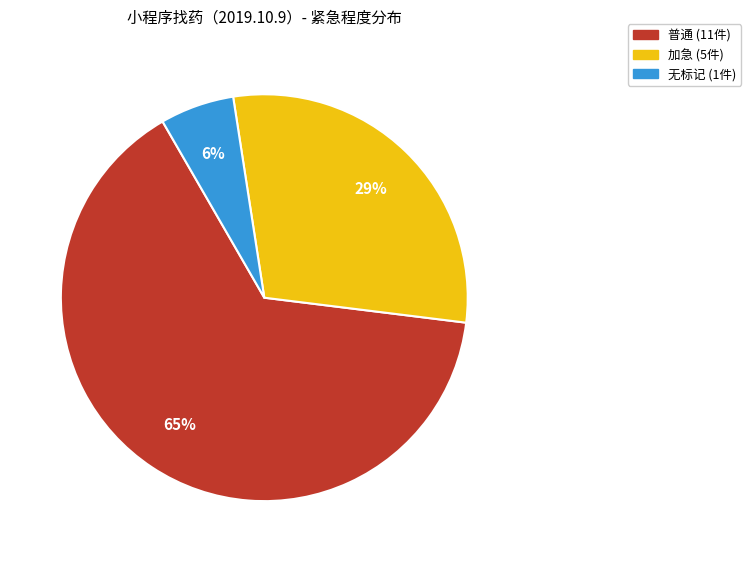

To the nearest percent, what is the average slice percentage?

33%